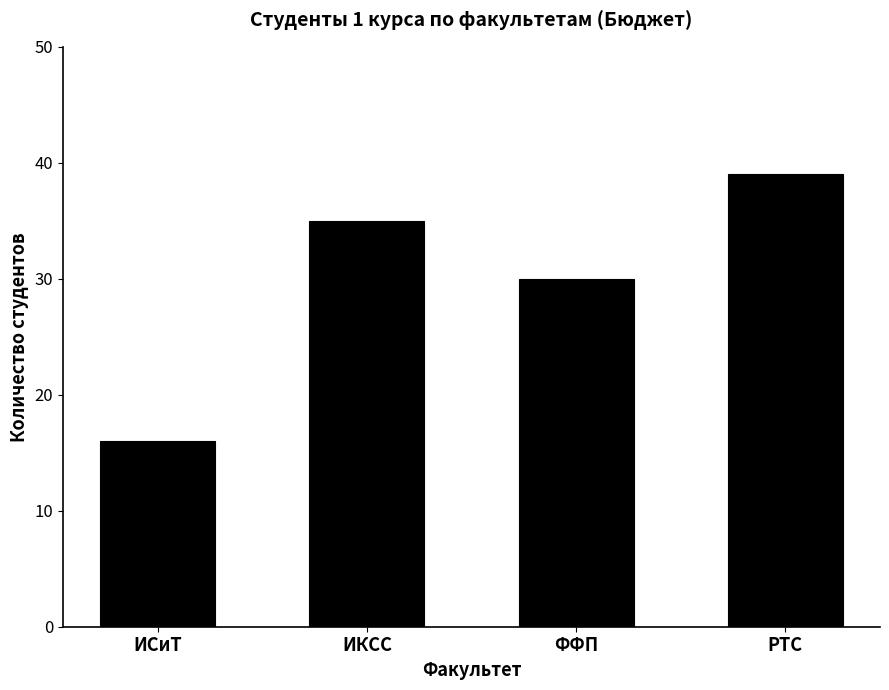

What is the difference between the second highest and second lowest values?

5